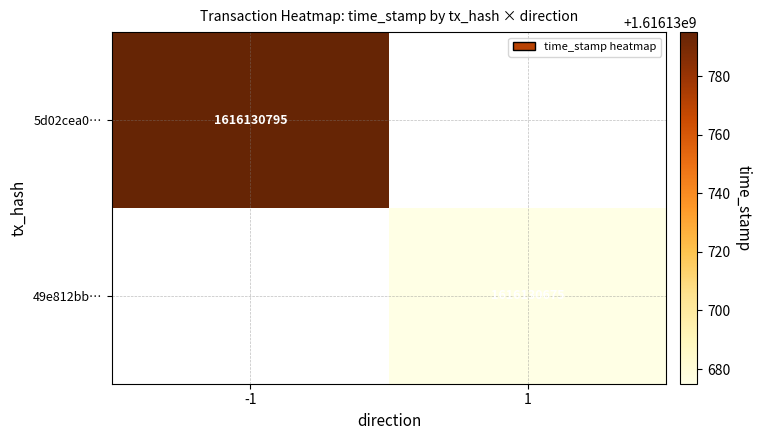

What is the difference between the 5d02cea0f9857ff77564534a683e56dafc86412 values at direction and time_stamp?

1616130796